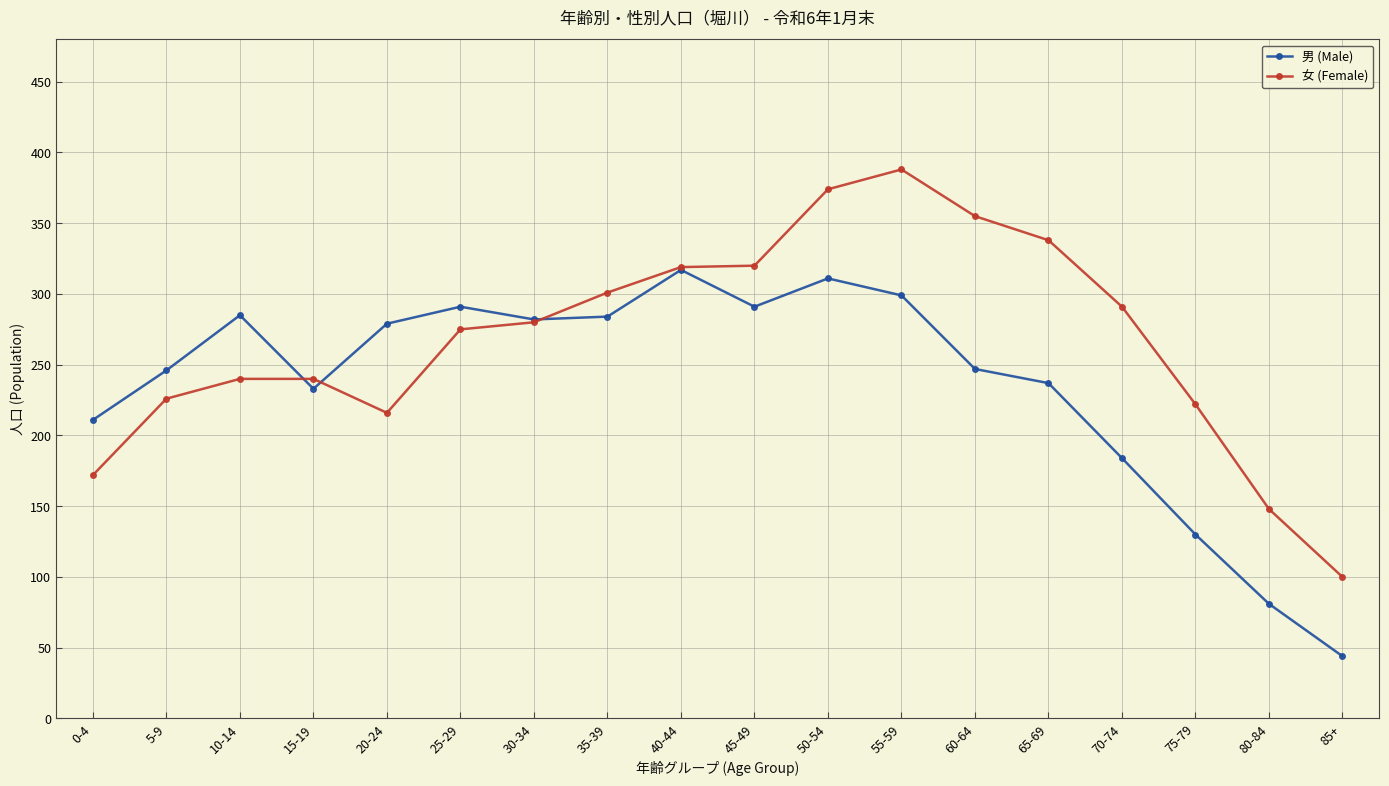

Is it true that 男 (Male) equals 233 at 15-19?

True